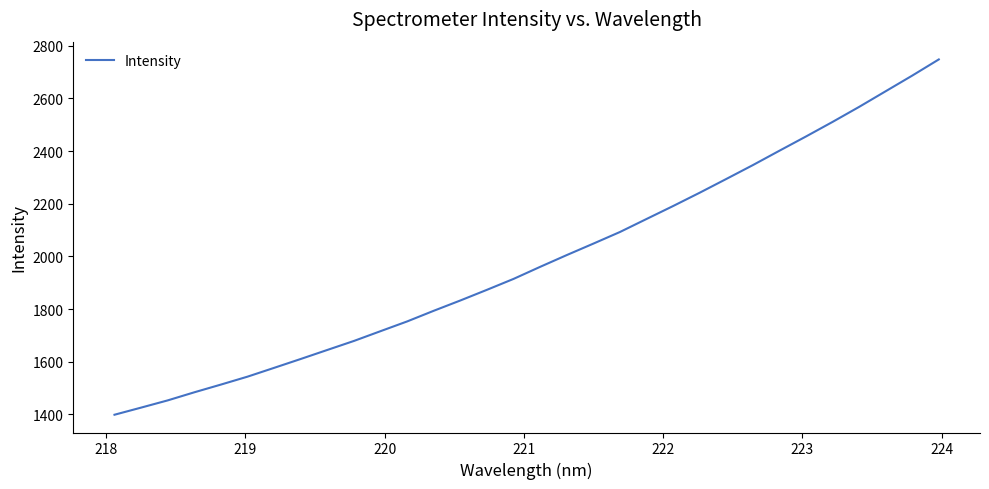

Is this an area chart (filled region under the line)?

No